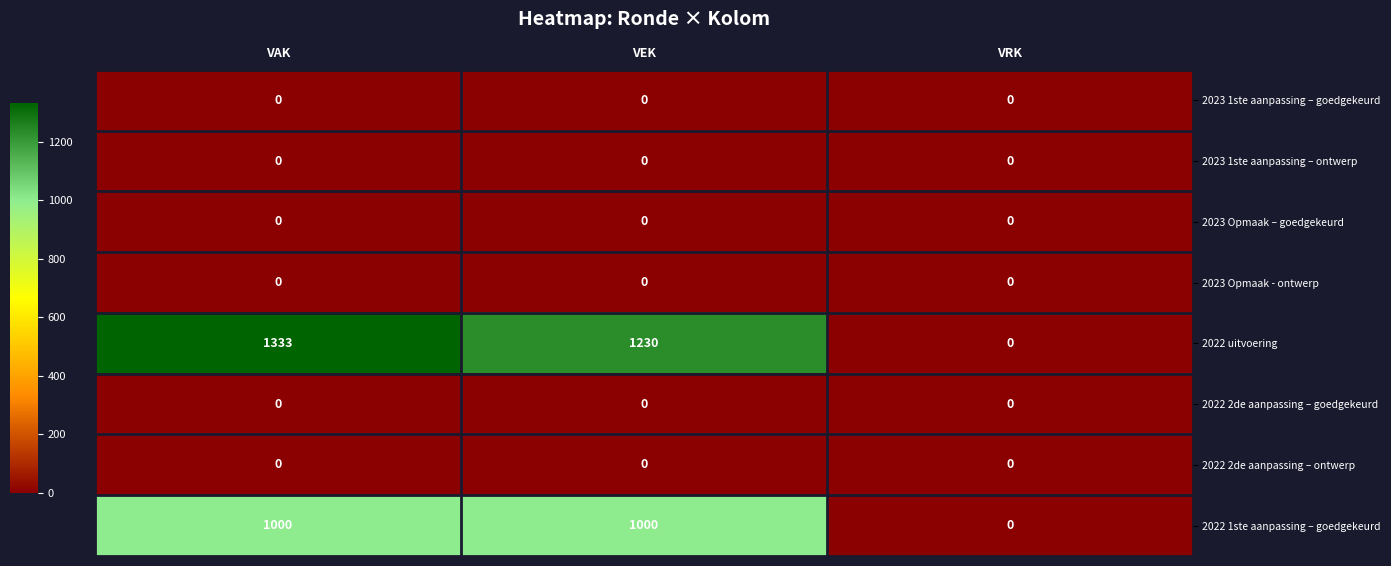

What is the maximum value shown in the chart?

1333